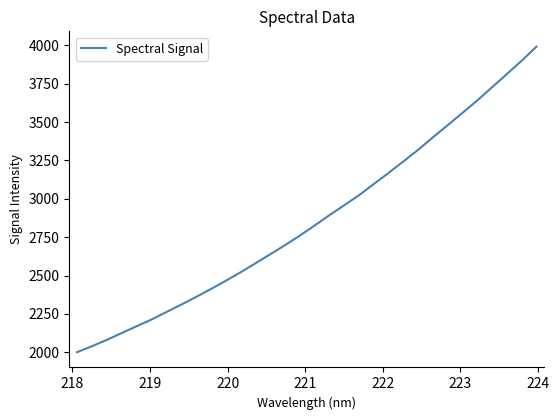

What is the minimum value shown in the chart?

2001.2